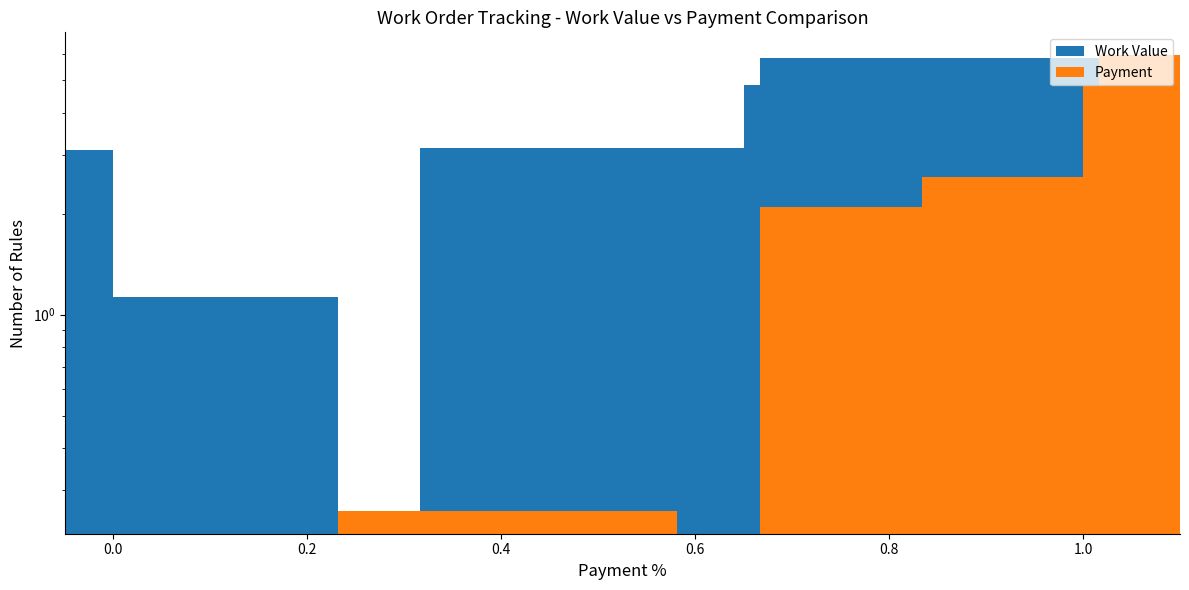

What is the sum of all Work Value values?

51.4